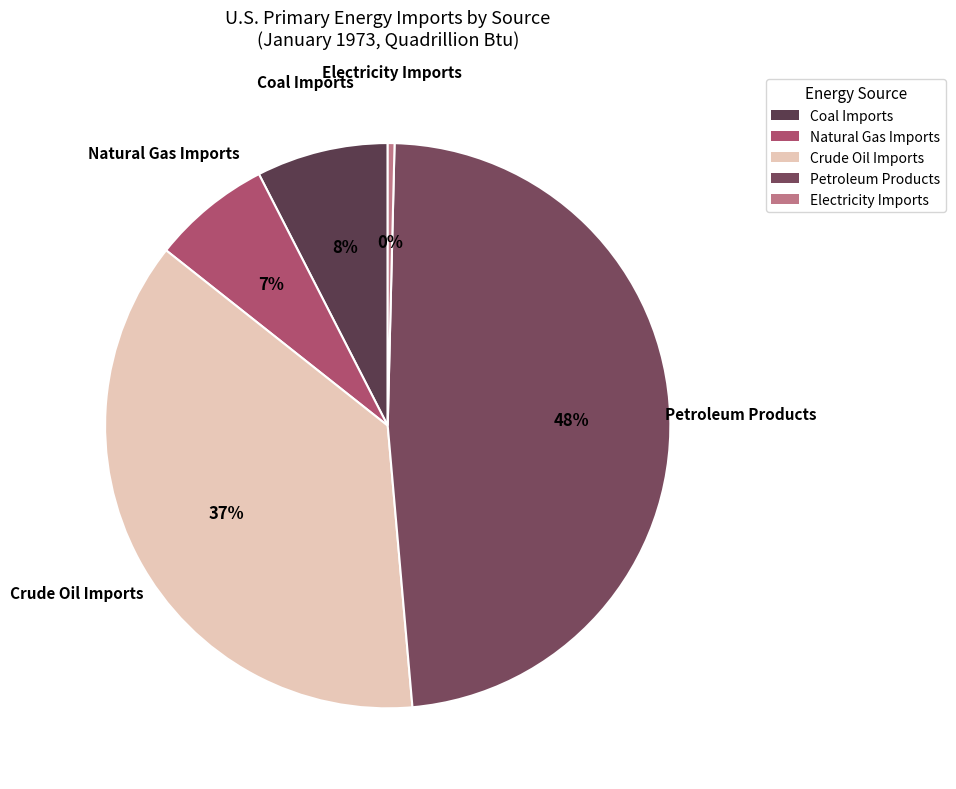

How many slices are in this pie chart?

5